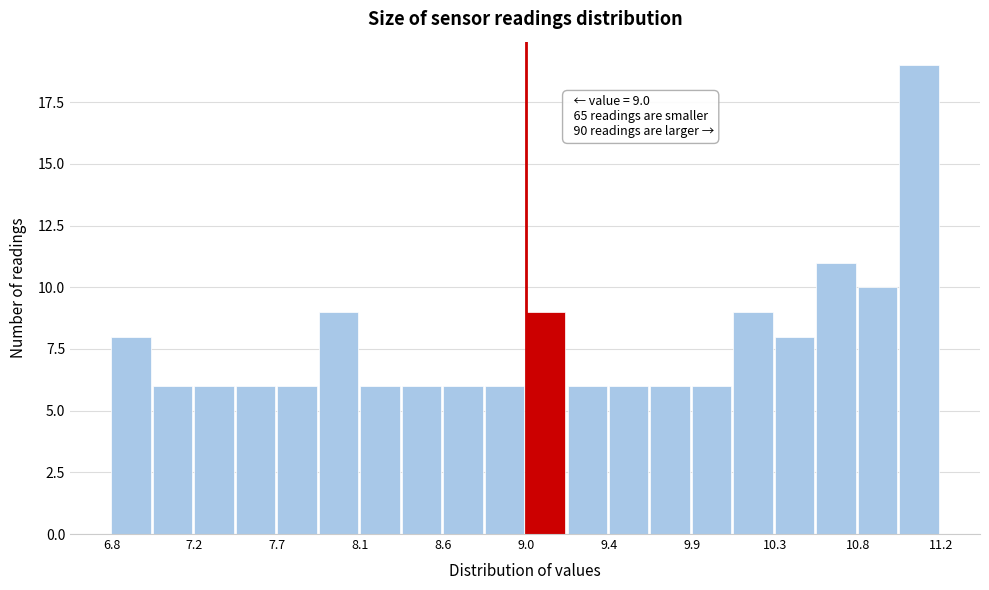

Over which range of the x-axis is the bar tallest?

10.98 to 11.20